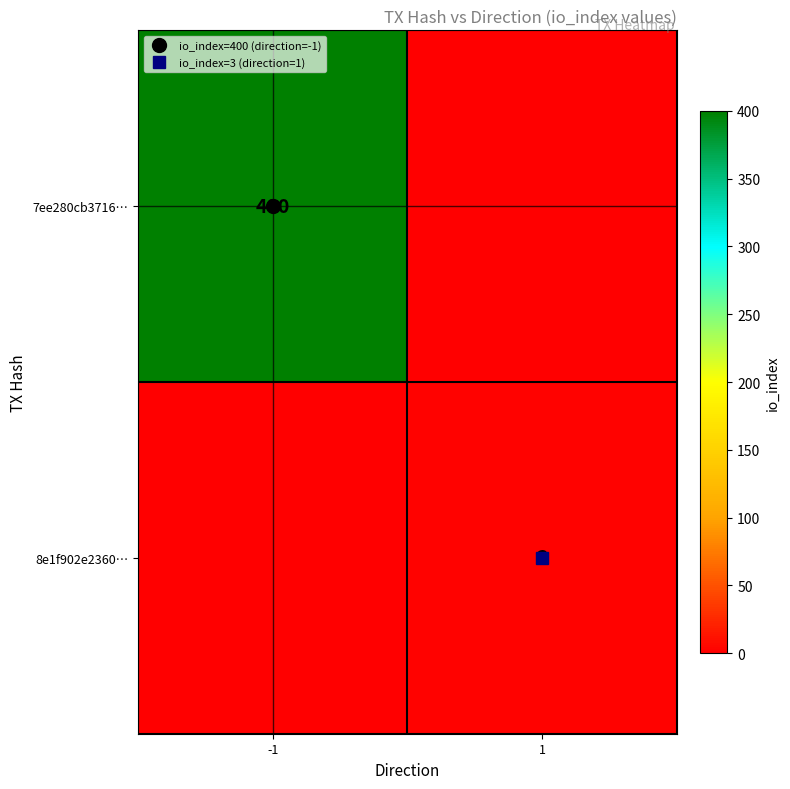

What is the average value of the 7ee280cb3716… series?

200